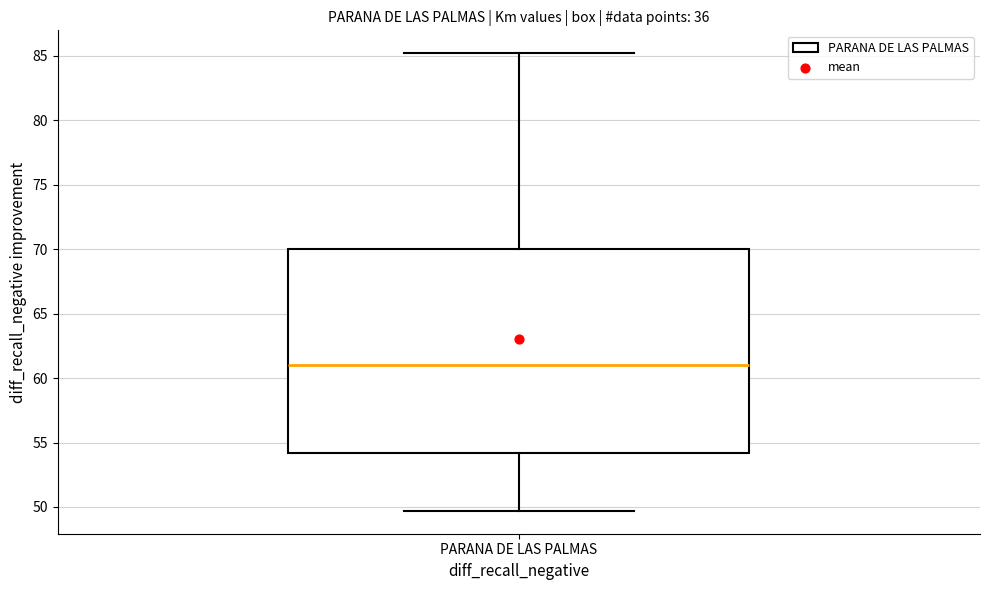

Read this box plot against the y-axis: the position of the median line, the range covered by the box, and the ends of both whiskers. The values are not printed on the chart, so give them approximately, as read against the axis.

median 61.0, box 54.0 to 70.0, whiskers 49.5 to 85.0